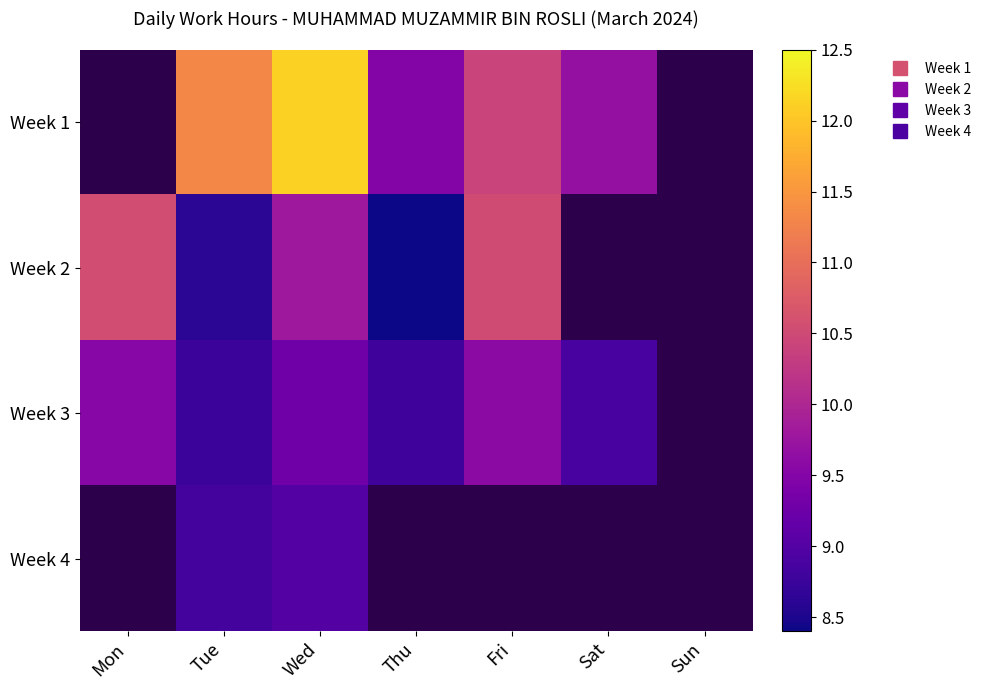

The Week 3 series shows 8.8 at Thu. True or false?

True